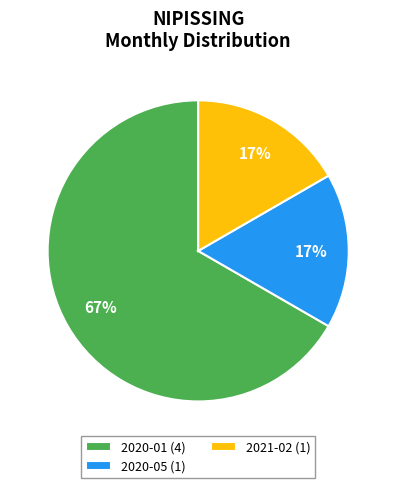

To the nearest percent, what percentage of the pie is 2021-02 (1)?

17%